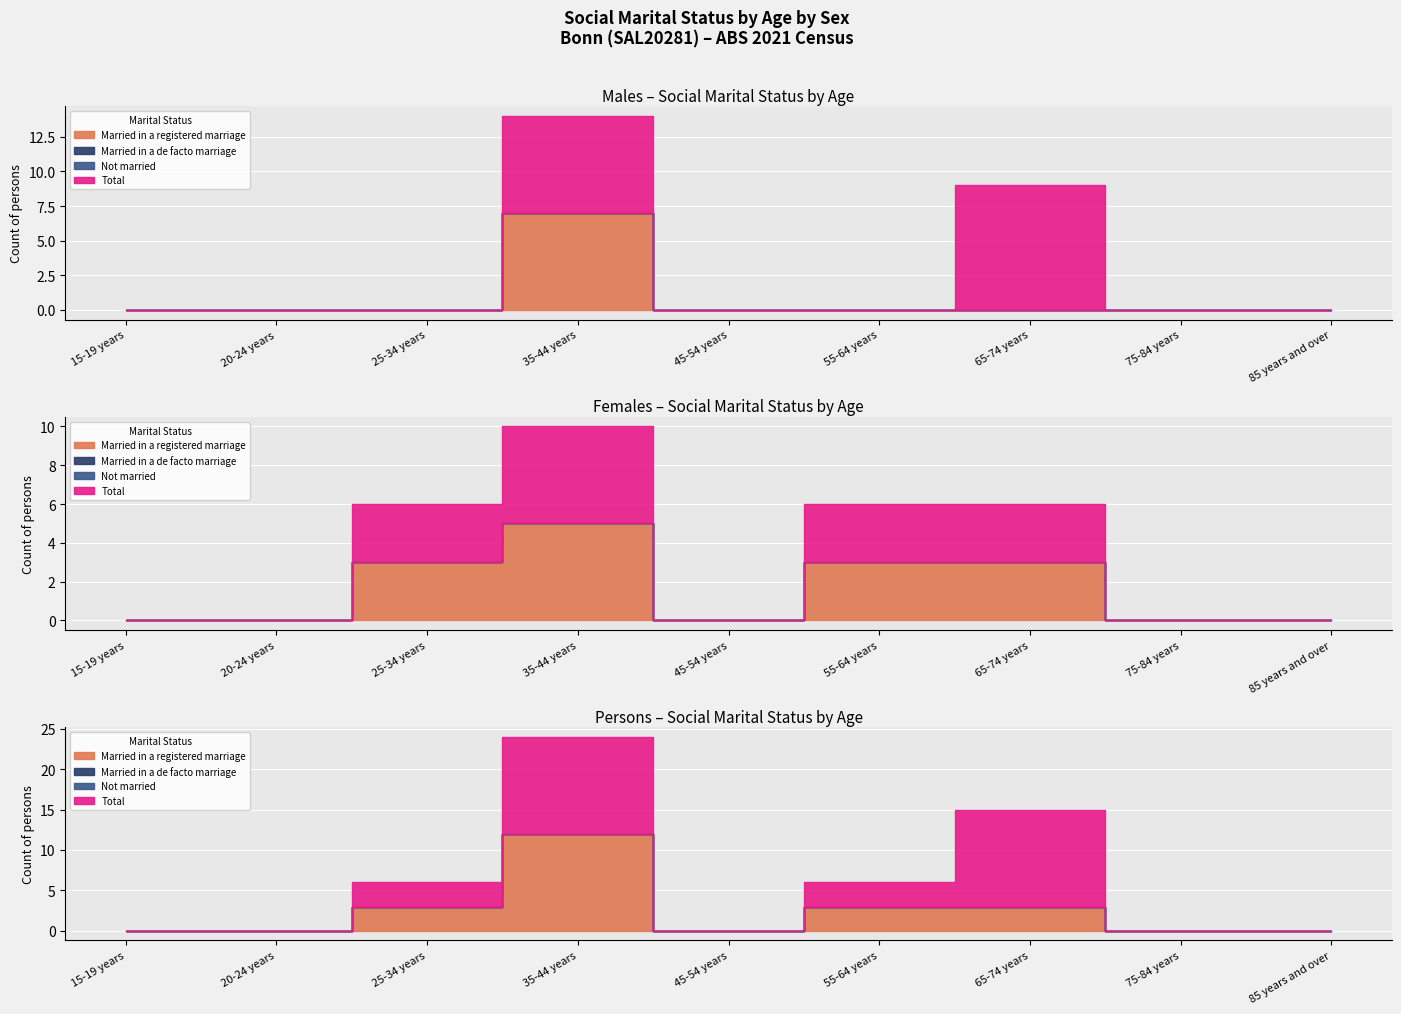

How many interior local peaks does the Married in a registered marriage series have?

1